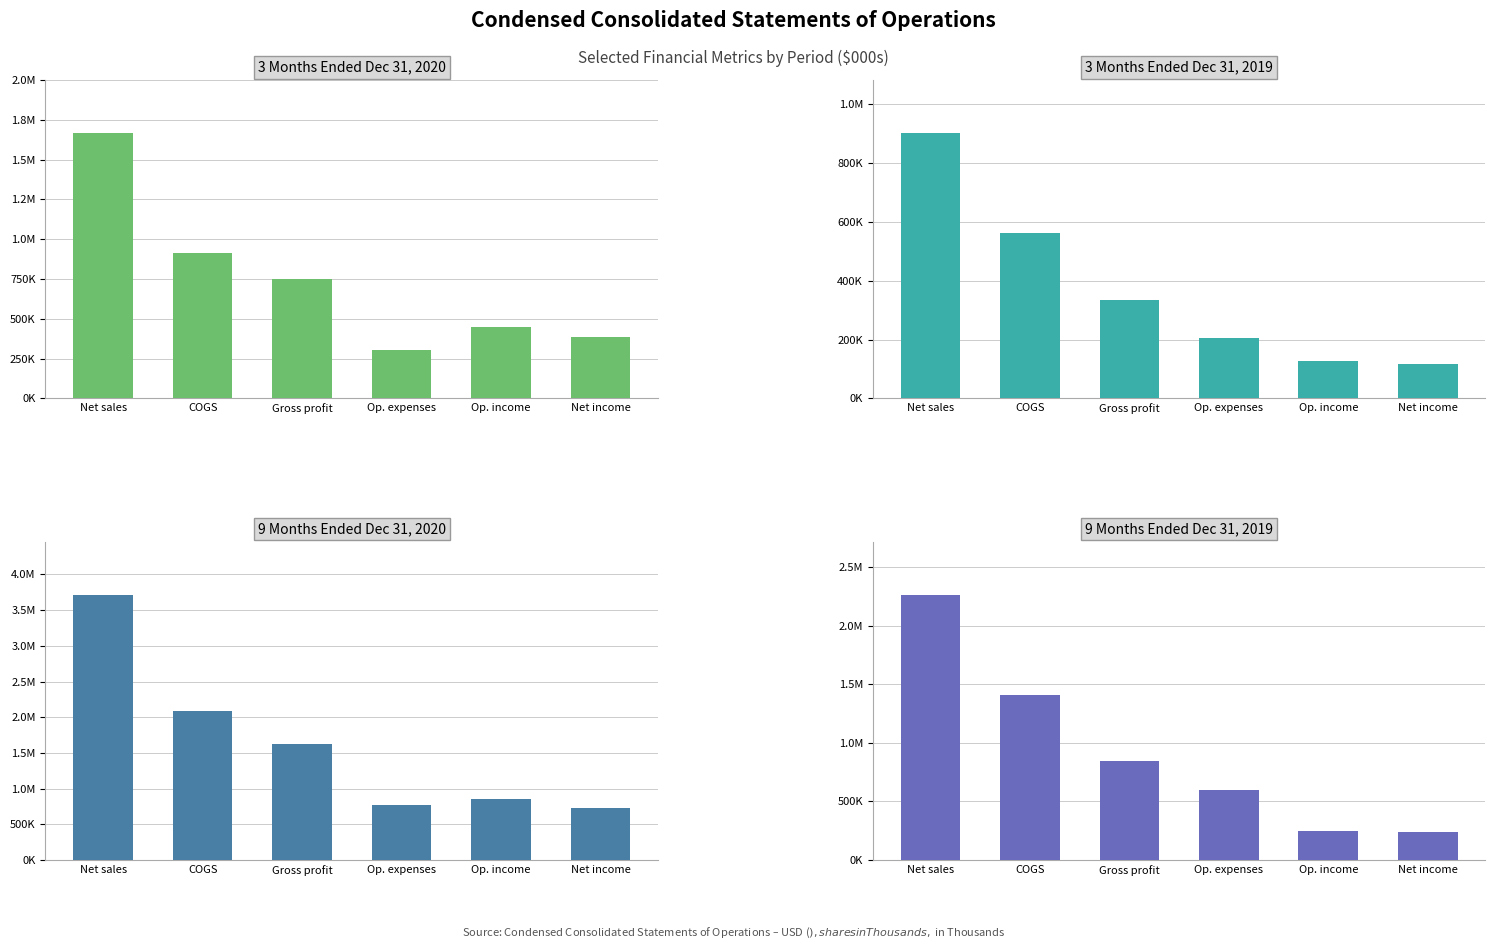

Reading left to right, extract all data points from this chart.

3M Ended Dec 31 2020: 1667302	914851	749010	300947	448063	382523
3M Ended Dec 31 2019: 902687	564283	334453	205625	128828	117525
9M Ended Dec 31 2020: 3716354	2082088	1624466	771423	853043	721510
9M Ended Dec 31 2019: 2266603	1410605	845505	601155	244350	235803